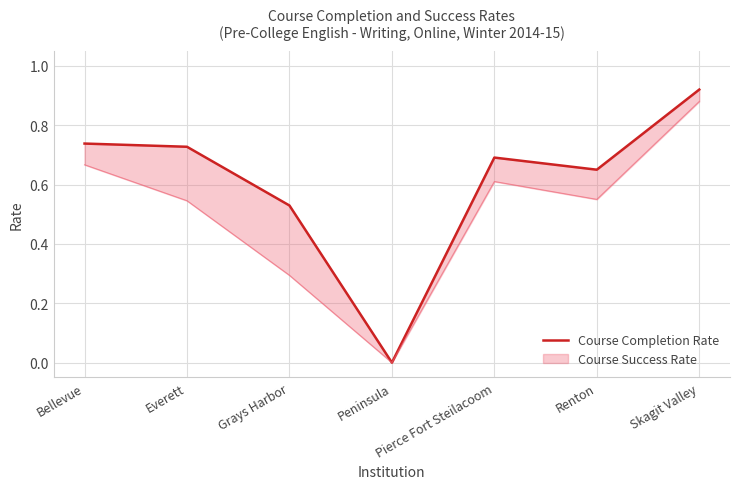

Where is the data nearest to the value 0?

Peninsula